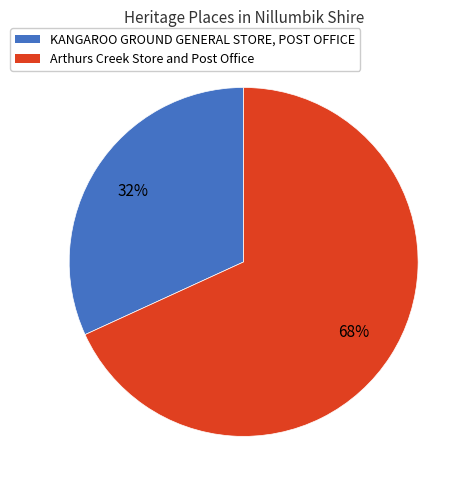

What is the smallest slice in the pie chart?

KANGAROO GROUND GENERAL STORE, POST OFFICE